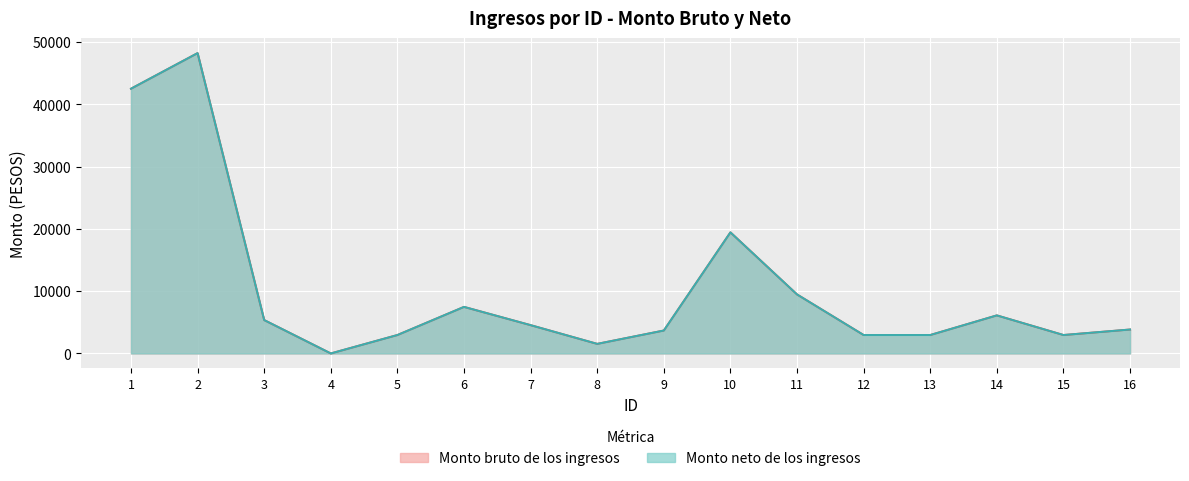

At 7, list the series in order from smallest to largest.

Monto bruto de los ingresos, Monto neto de los ingresos